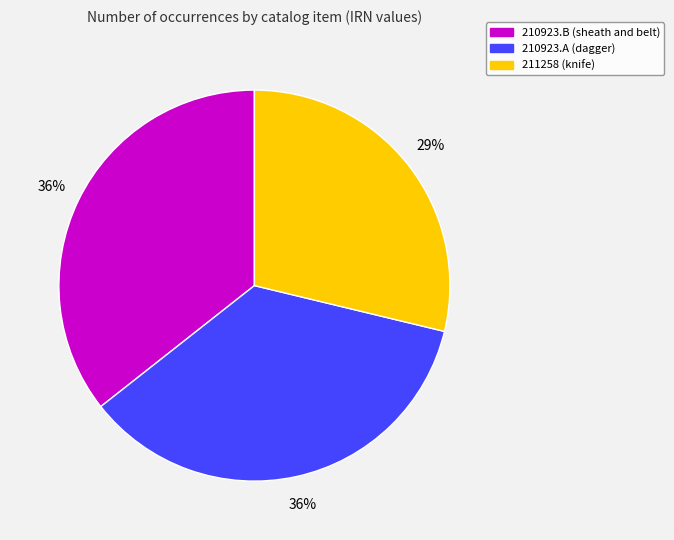

True or false: 211258 (knife) accounts for 42% of the total.

False